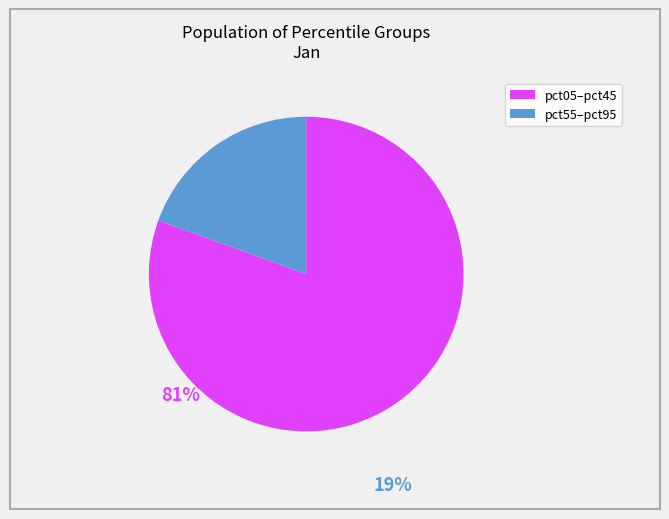

Is there a majority slice in this chart?

Yes